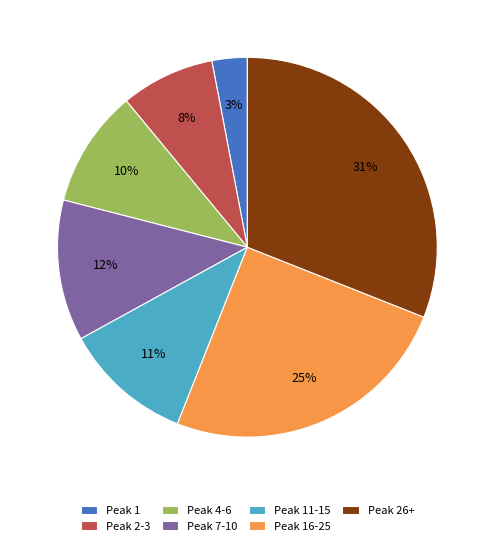

How many slices are in this pie chart?

7